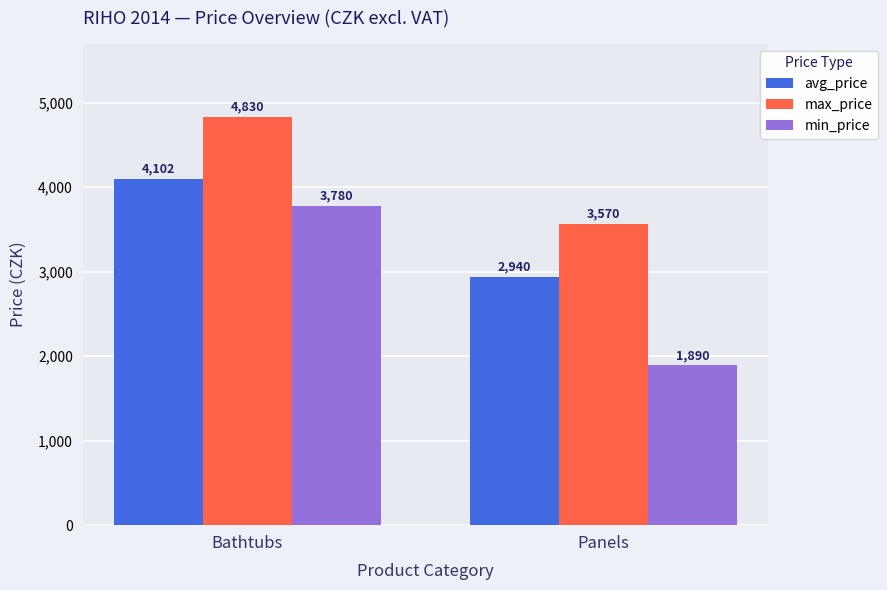

What position from the left is Panels?

2